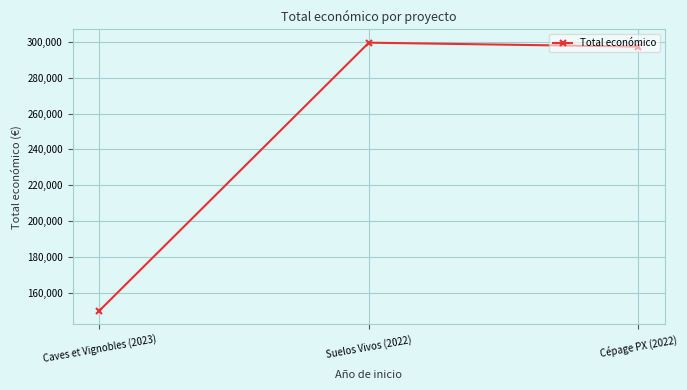

What is the greatest value displayed?

299601